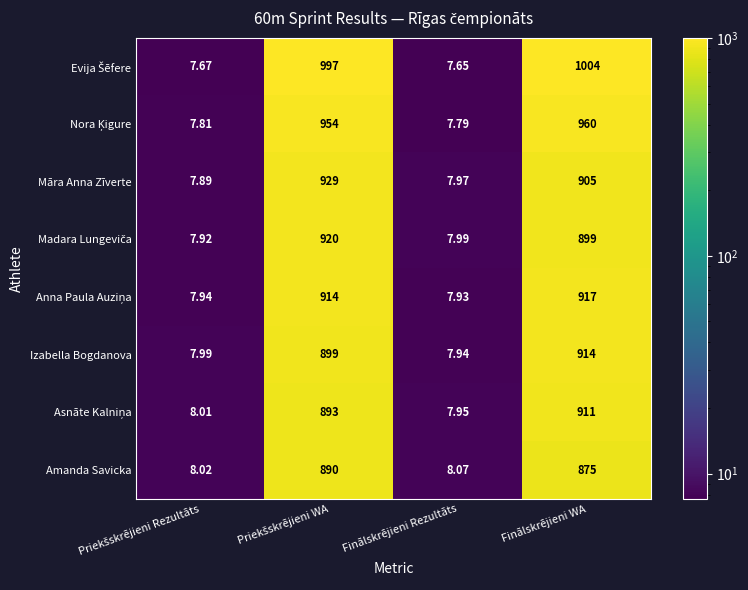

At which label does Izabella Bogdanova reach its peak?

Finālskrējieni WA